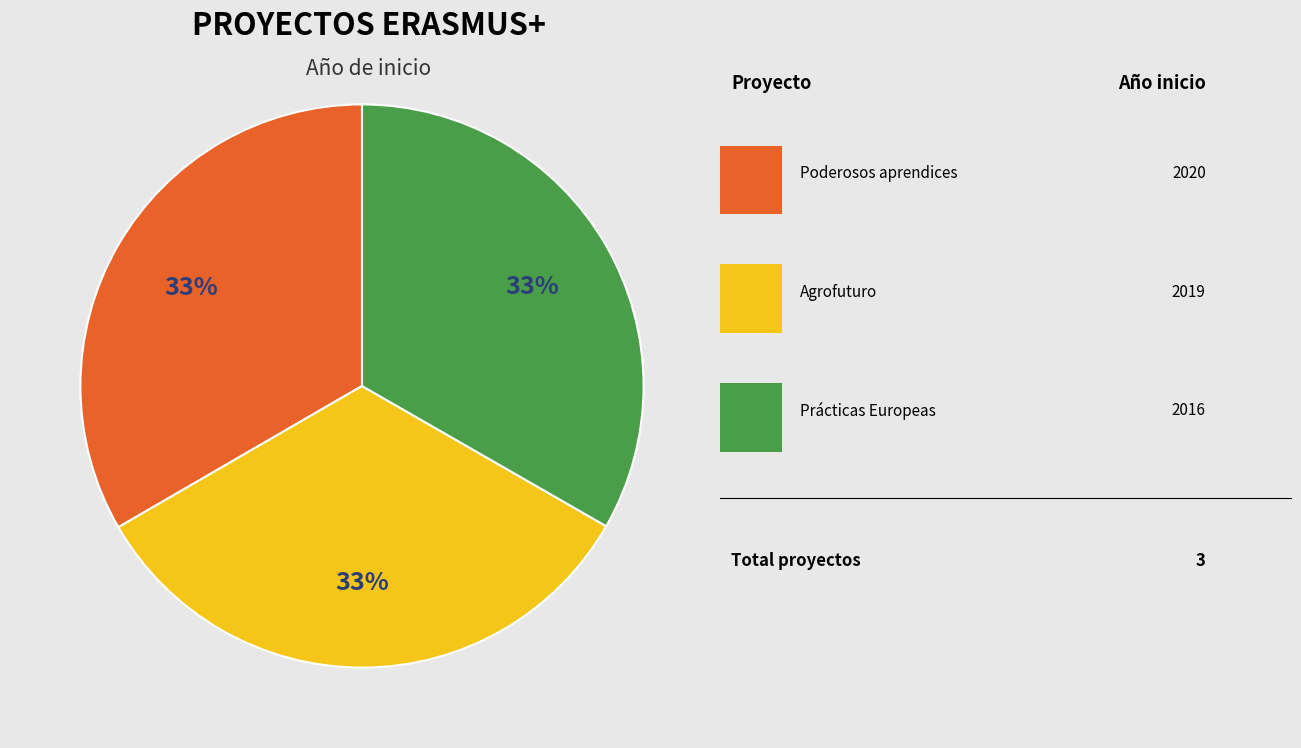

Does any single category account for the majority?

No